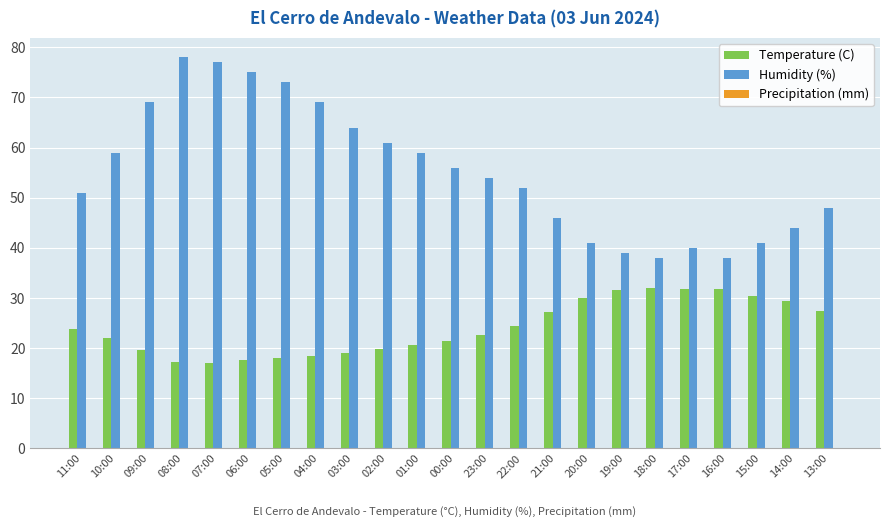

What position from the left is 06:00?

6